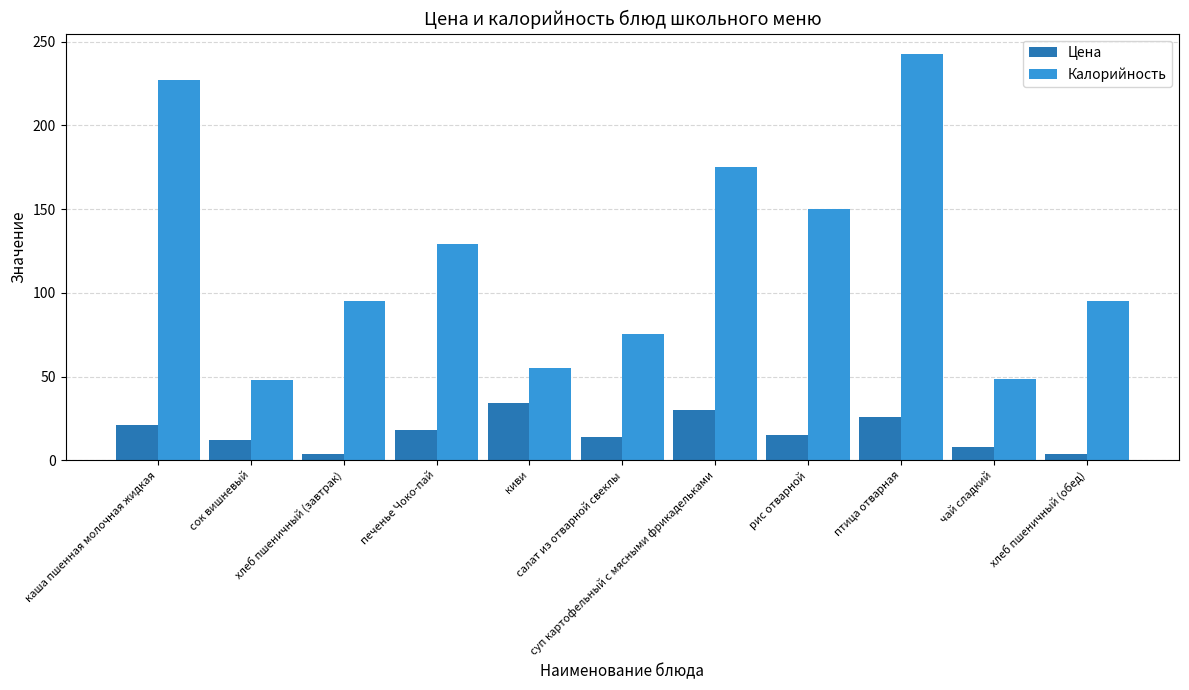

What are all the series names shown in the legend?

Цена, Калорийность